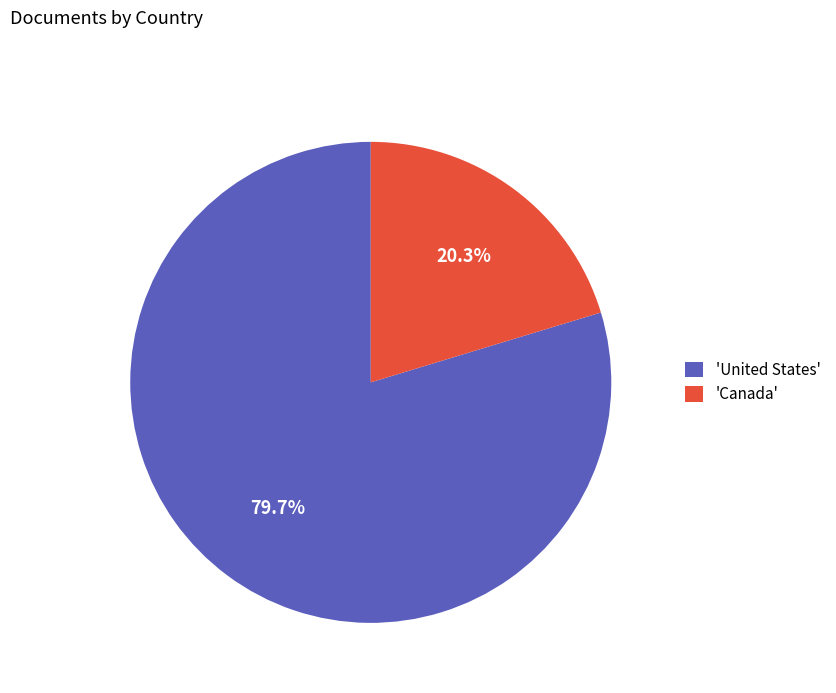

Is there any slice that represents more than half of the pie?

Yes